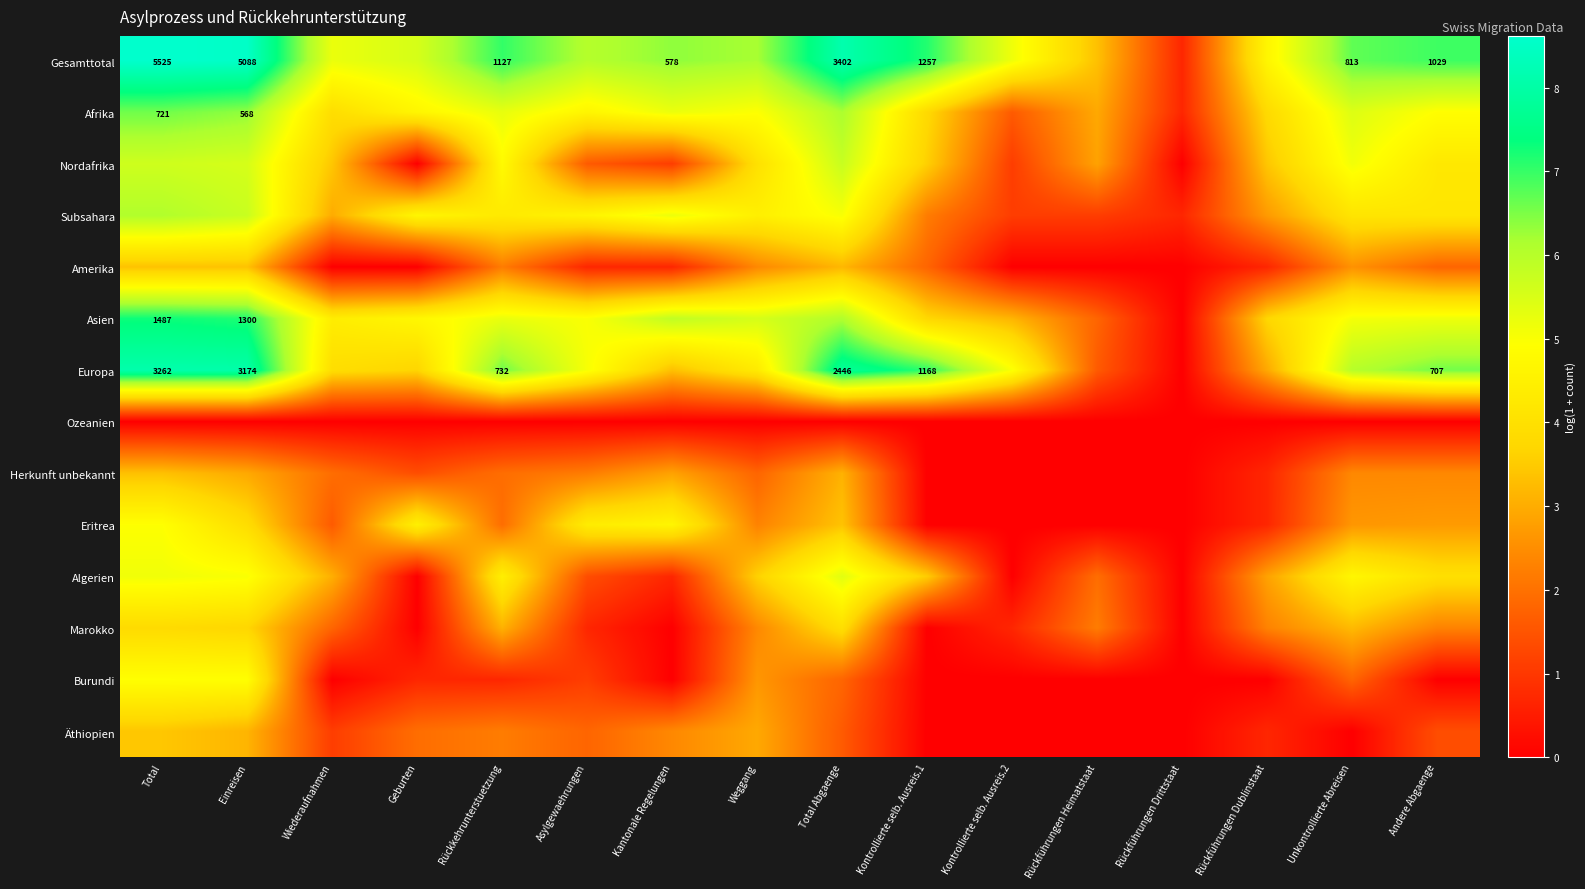

True or false: Amerika has a value of 0.5 at Kontrollierte selb. Ausreis.1.

False